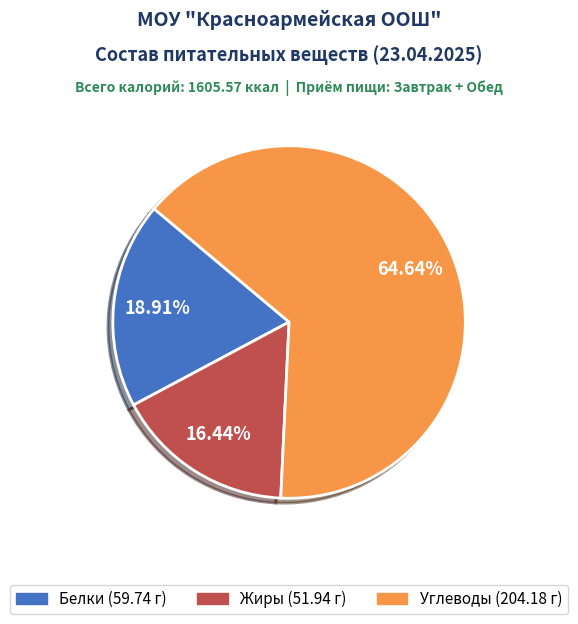

How much of the chart is everything except Жиры?

83.6%